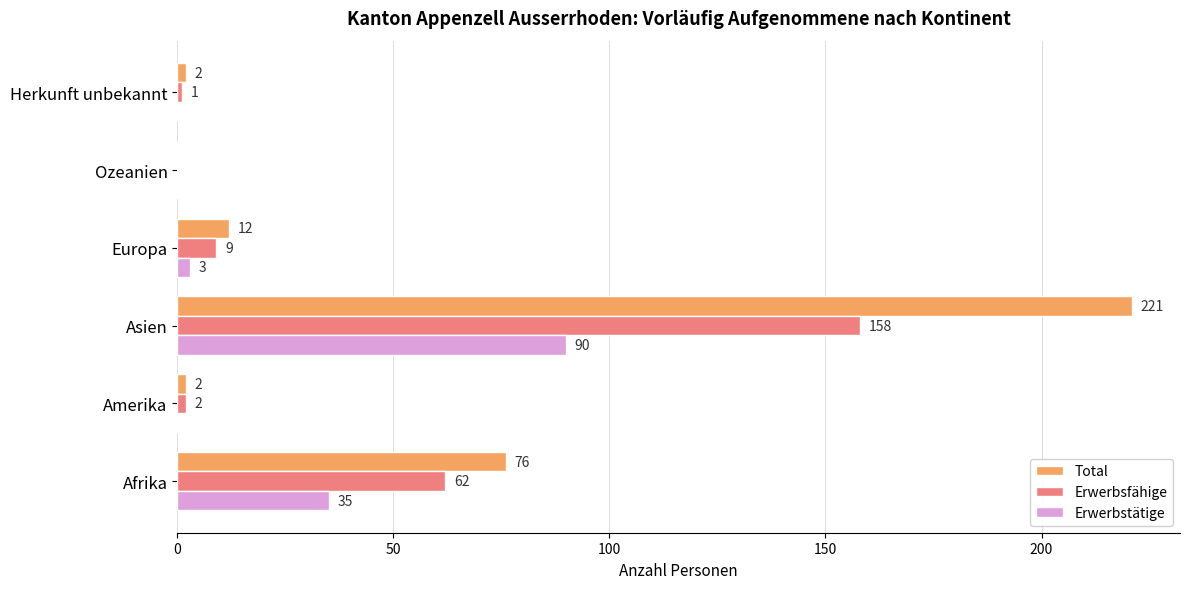

At which label does Erwerbstätige reach its peak?

Asien